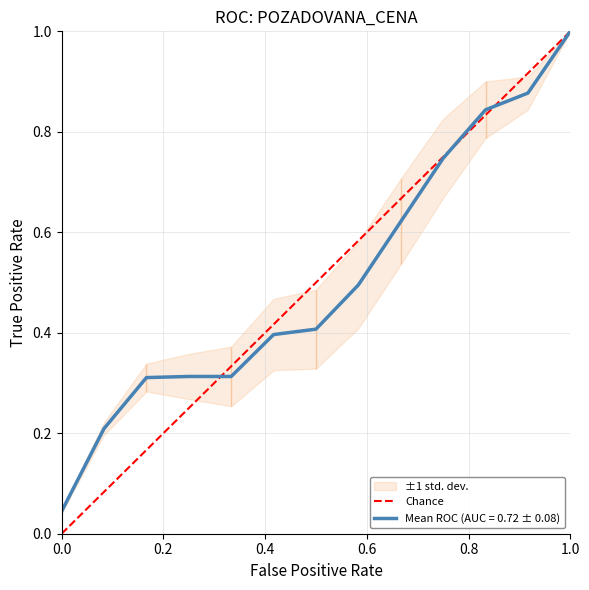

True or false: Mean ROC (AUC = 0.72 ± 0.08) has a value of 1.0 at 1.0.

True